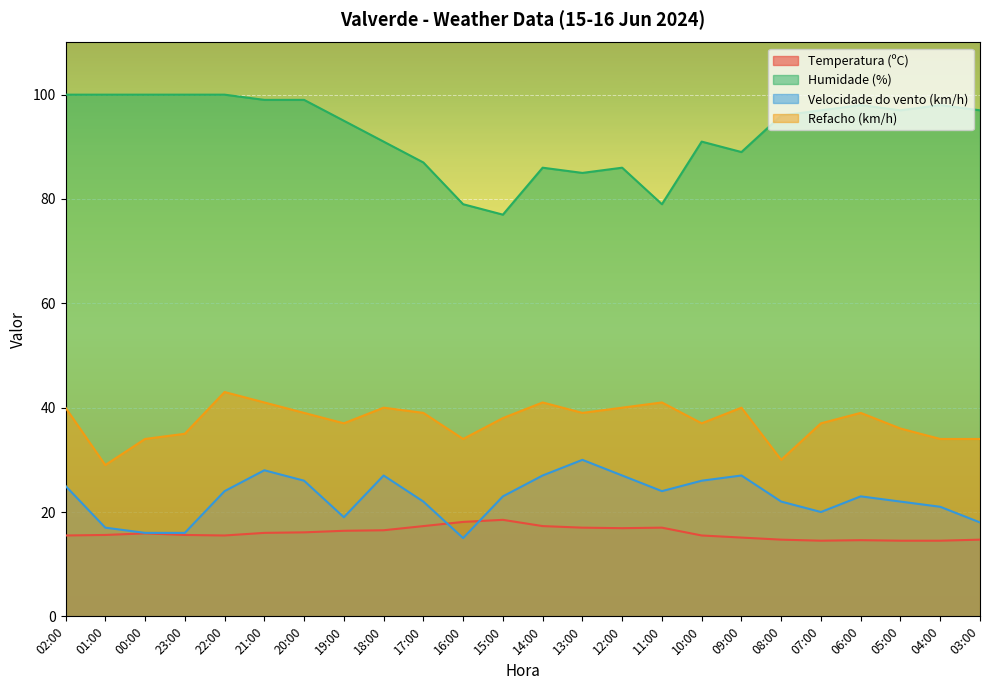

The value of Humidade (%) at 22:00 is 61.3. True or false?

False